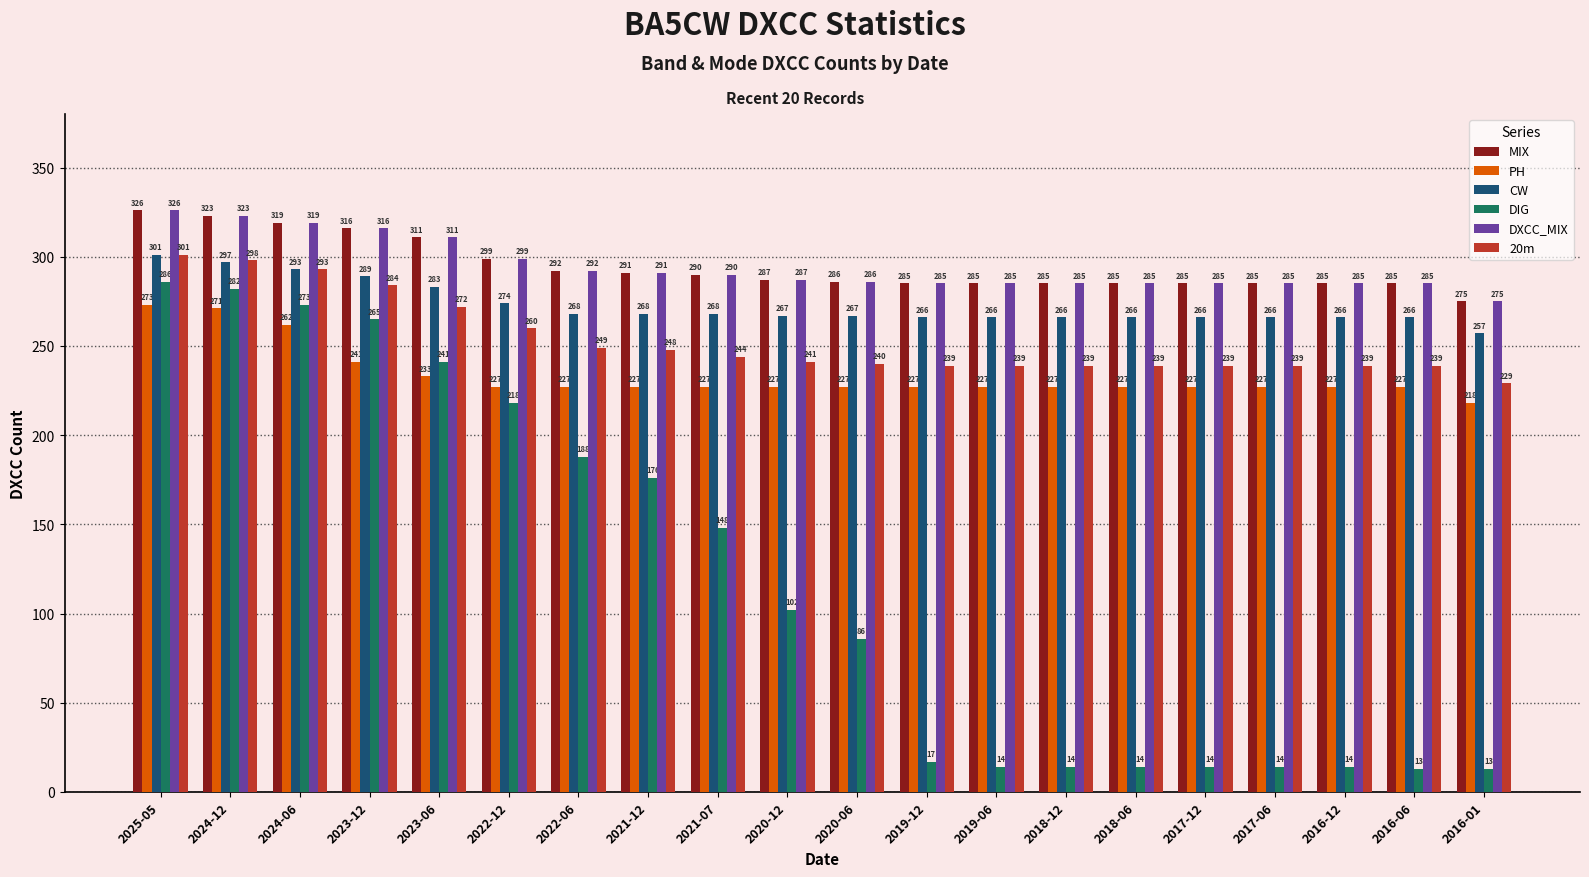

What is the label of the 3rd bar from the right?

2016-12